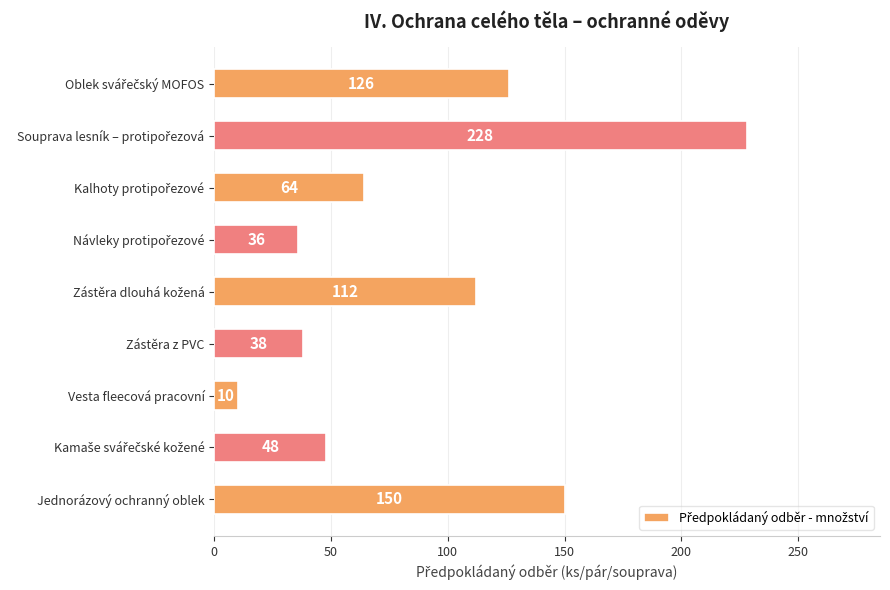

What position from the top is Vesta fleecová pracovní?

7